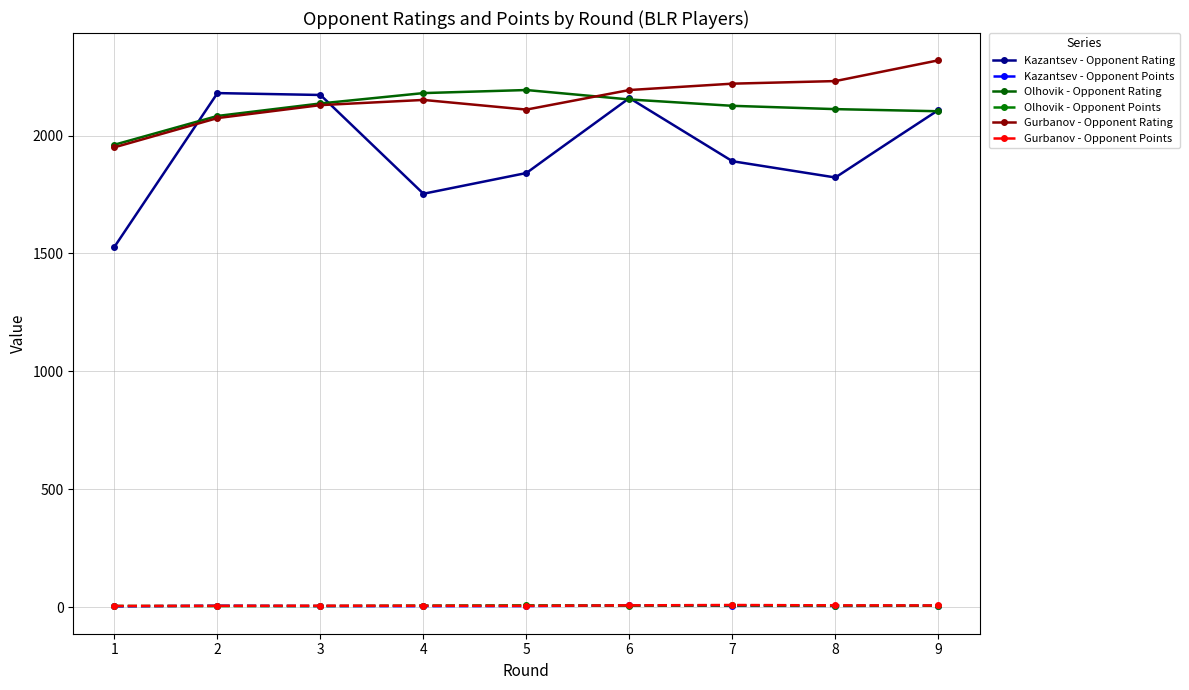

Which series has the largest total across all categories?

Gurbanov - Opponent Rating